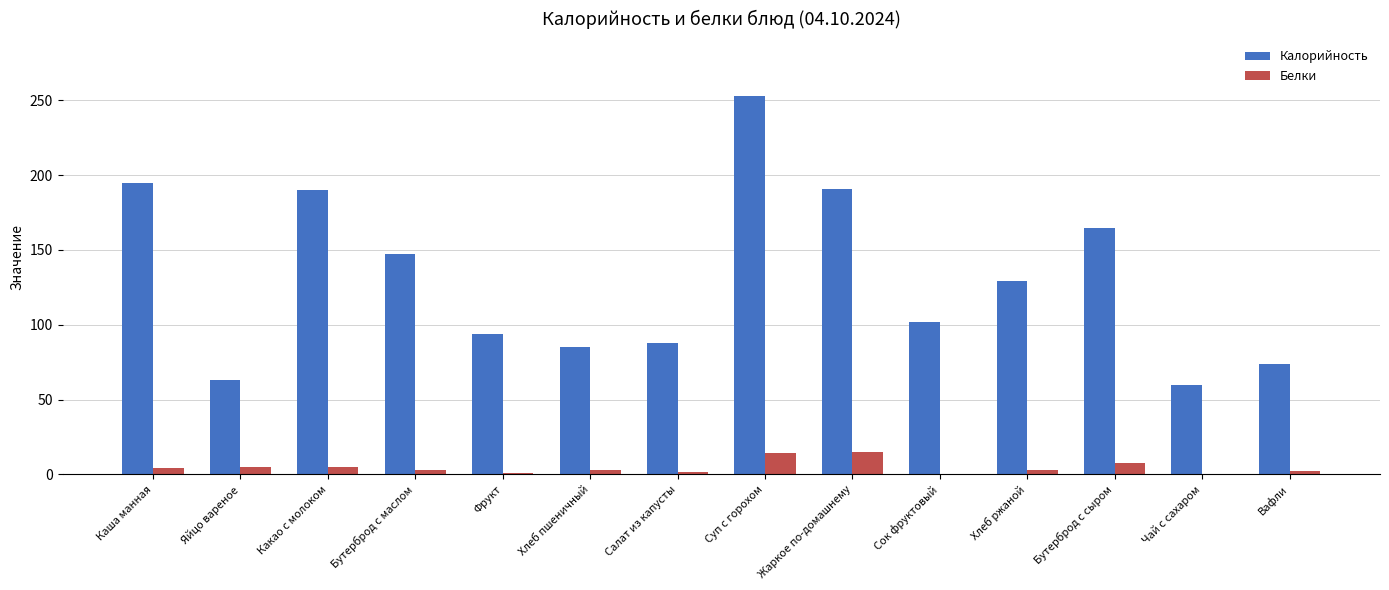

What is the sum of all Белки values?

63.5